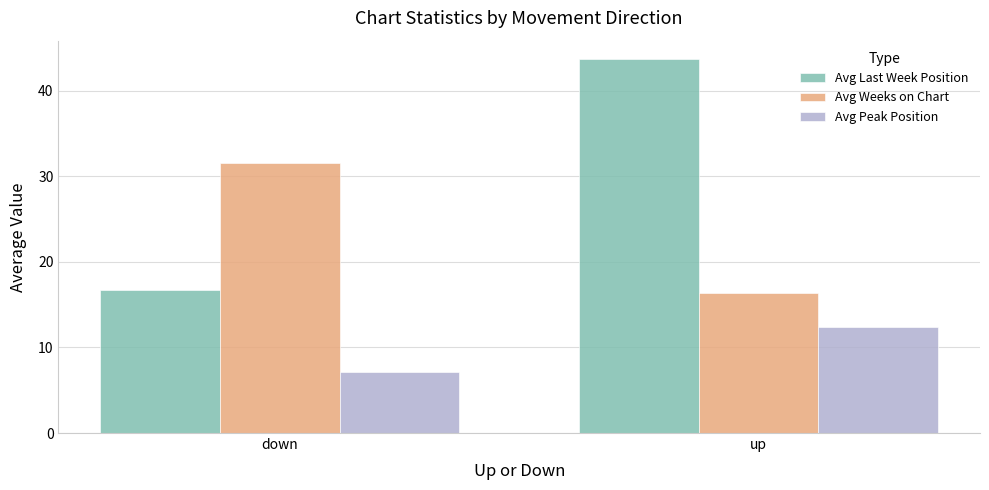

How many bars are there in each group?

3